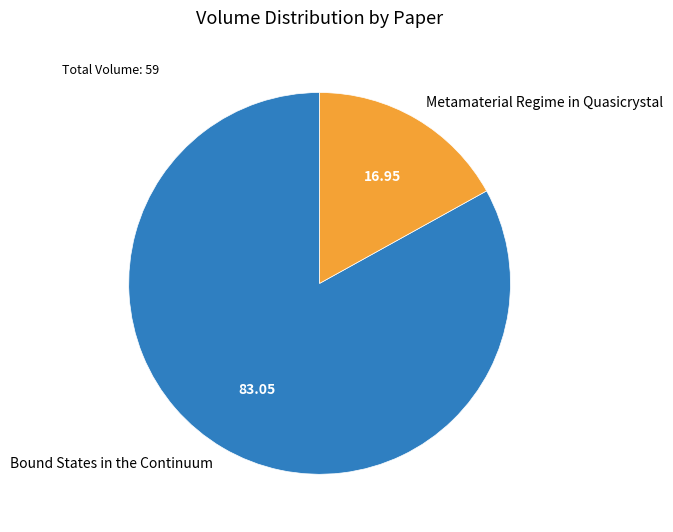

What is the majority slice?

Bound States in the Continuum